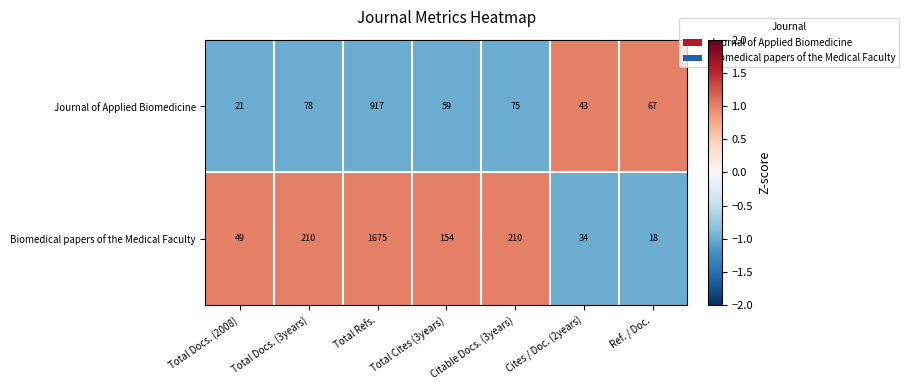

Which series has the widest spread of values?

Biomedical papers of the Medical Faculty